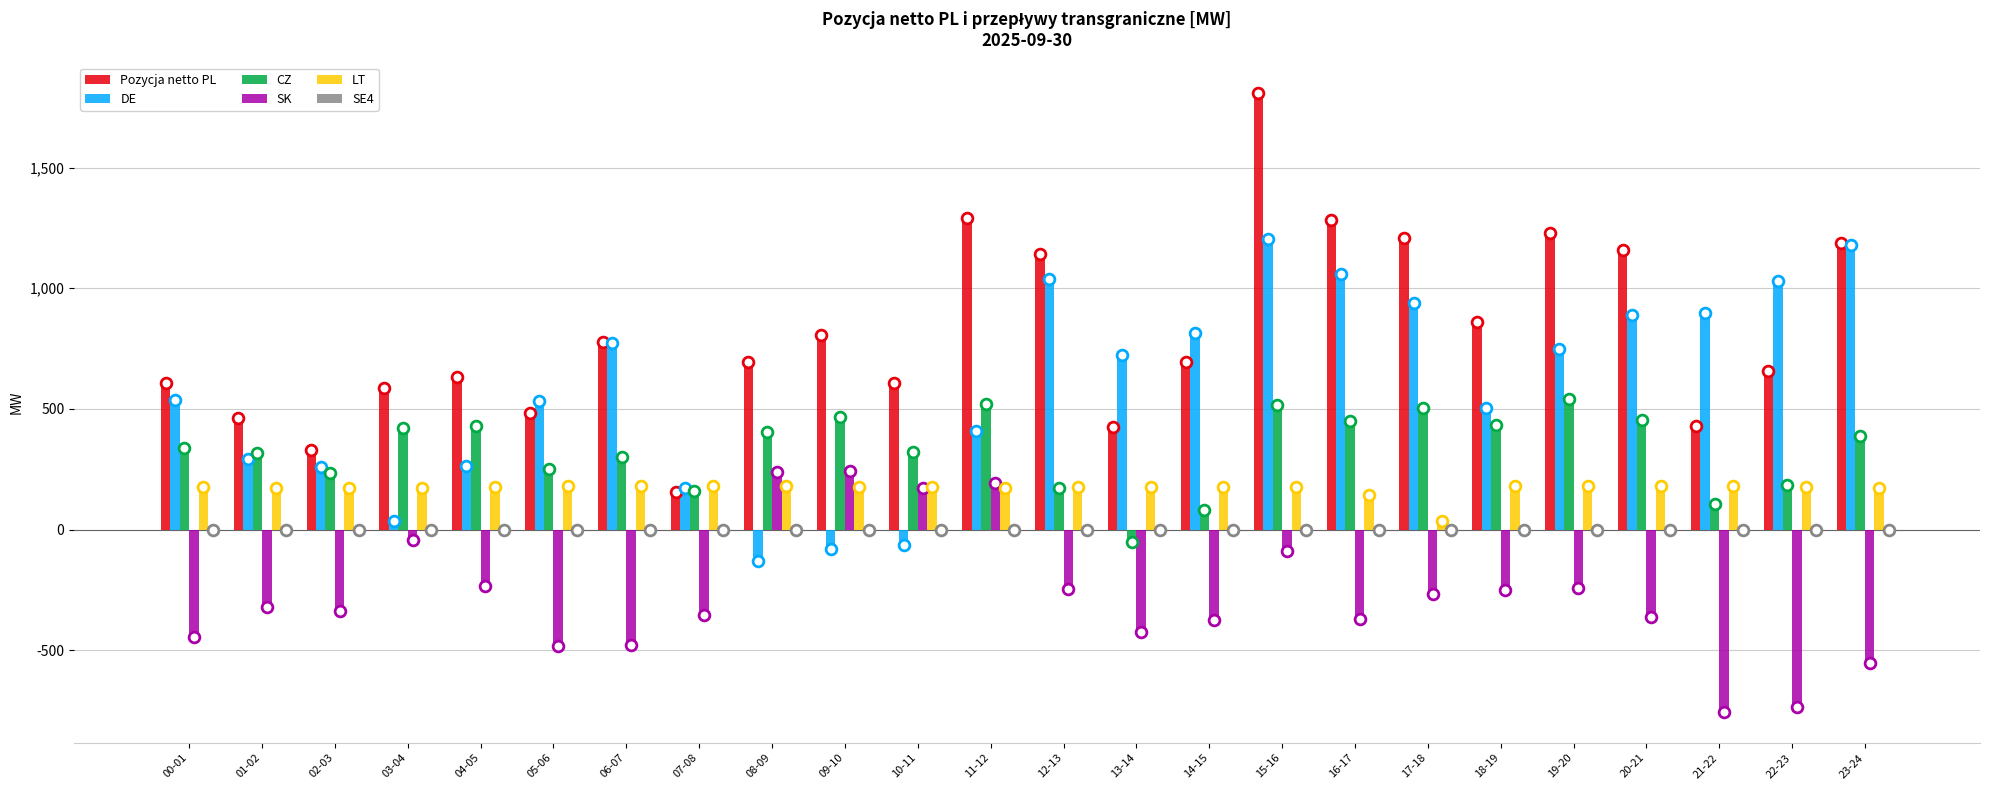

Which series reaches the minimum Y coordinate?

SK